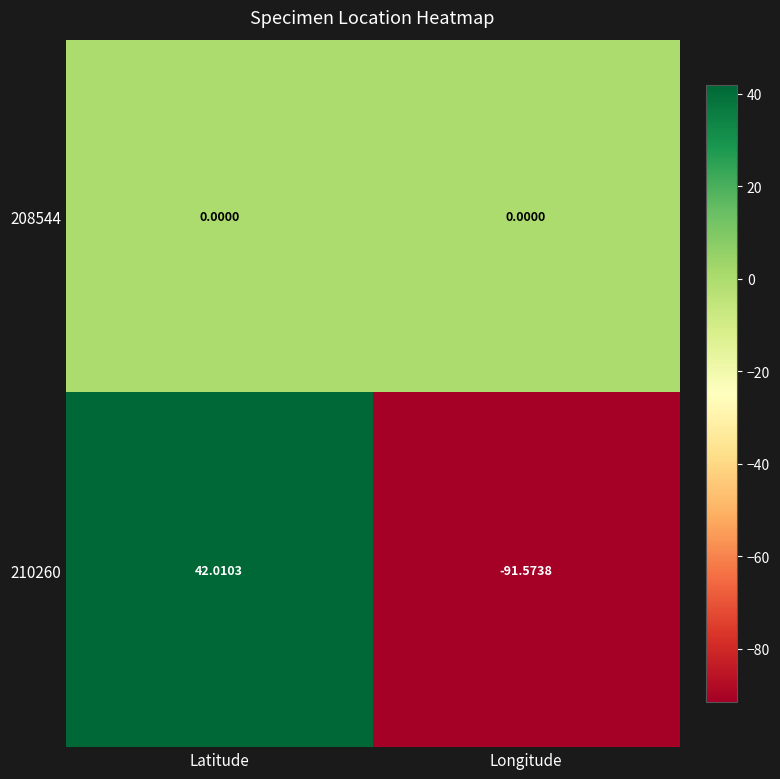

Which category has the lowest value in the 210260 series?

Longitude